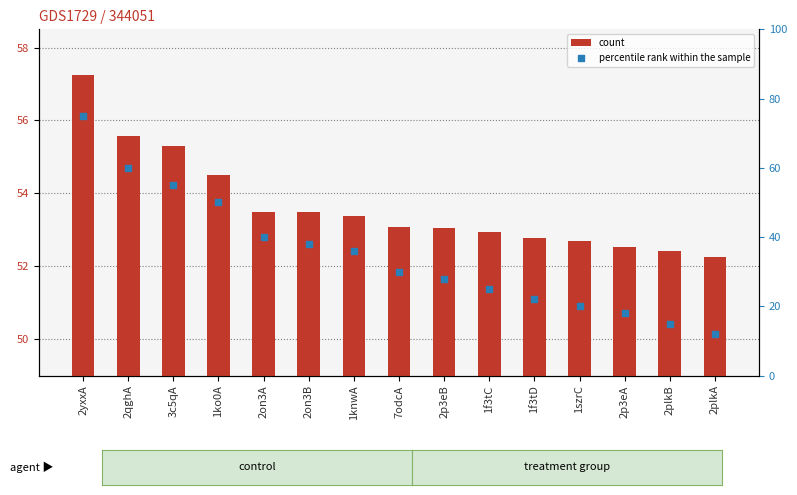

At how many categories does at least one series exceed 47?

15